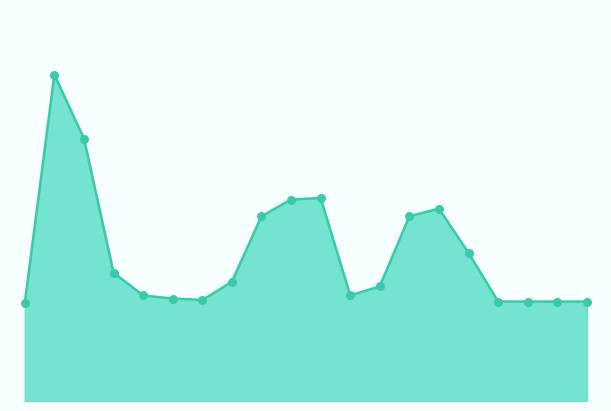

Does the chart have visible grid lines?

No